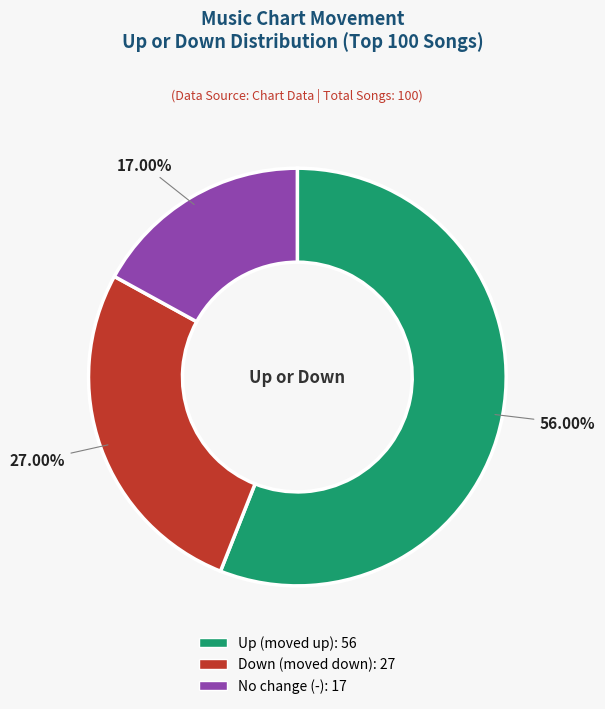

Is there a majority slice in this chart?

Yes